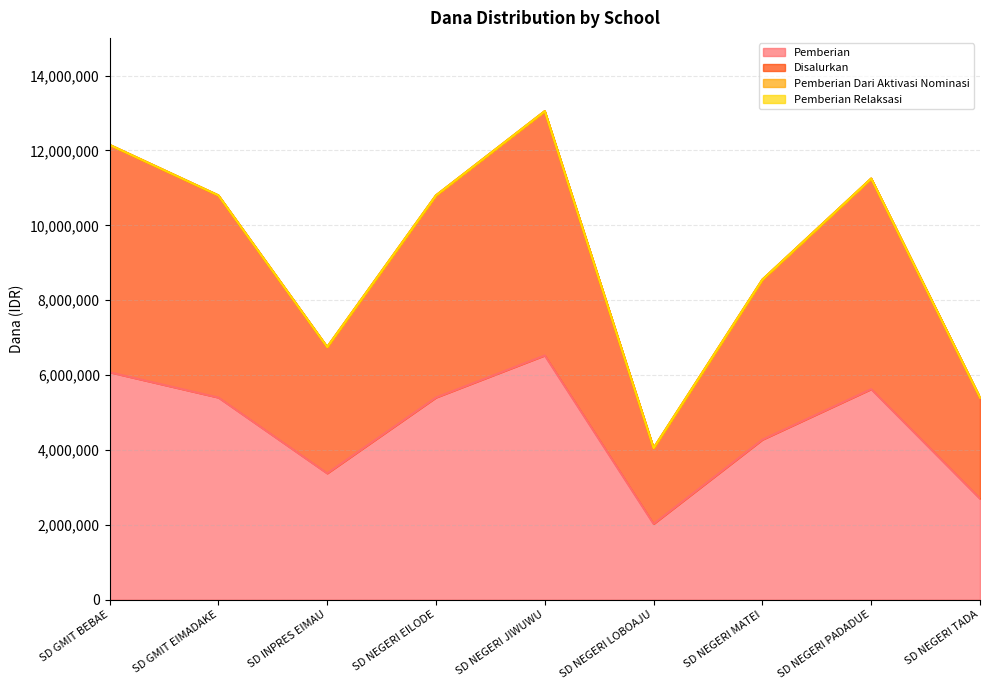

In Pemberian, how many points are lower than both neighbors (excluding endpoints)?

2